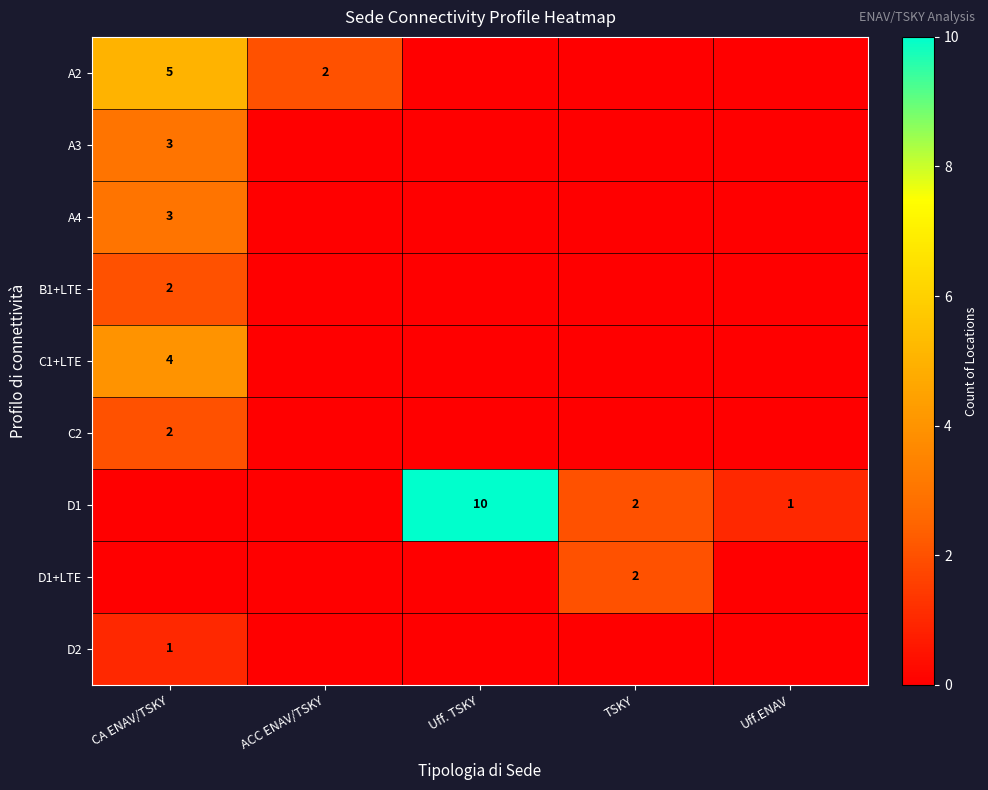

What is the difference between the maximum and minimum values in the A4 series?

3